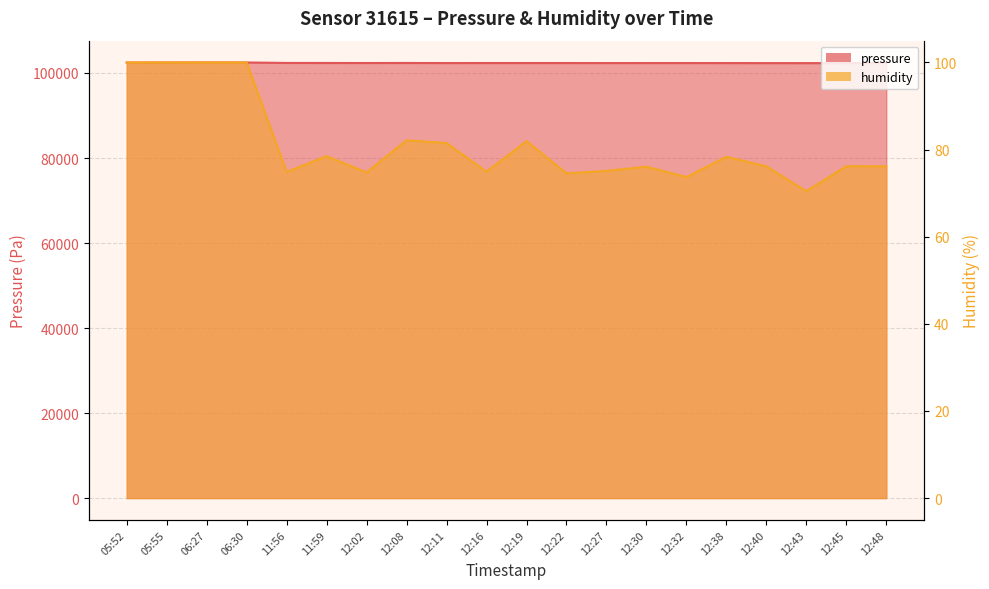

True or false: humidity and pressure intersect in this chart.

False